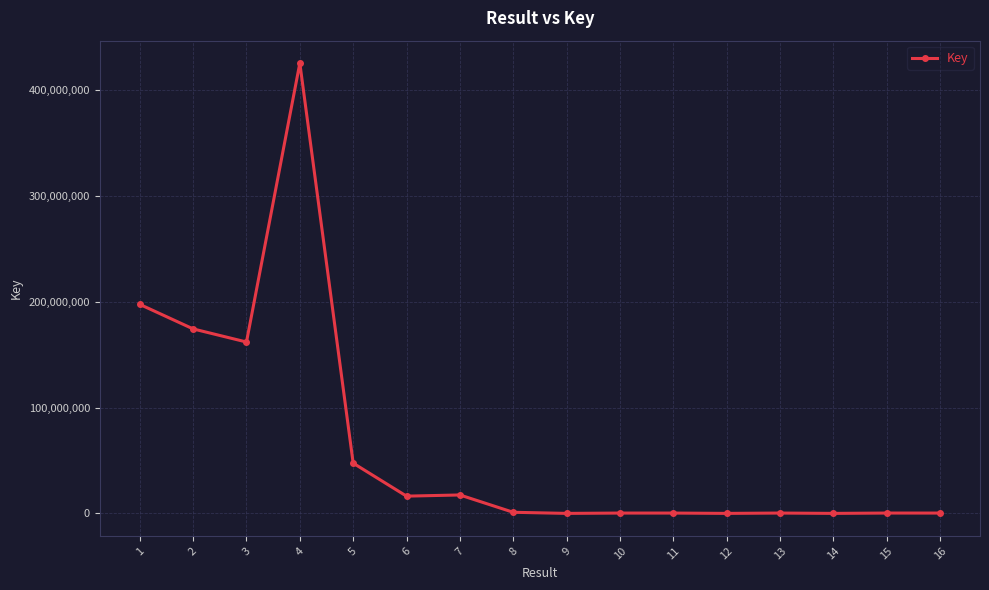

Read the value at 14.

5748